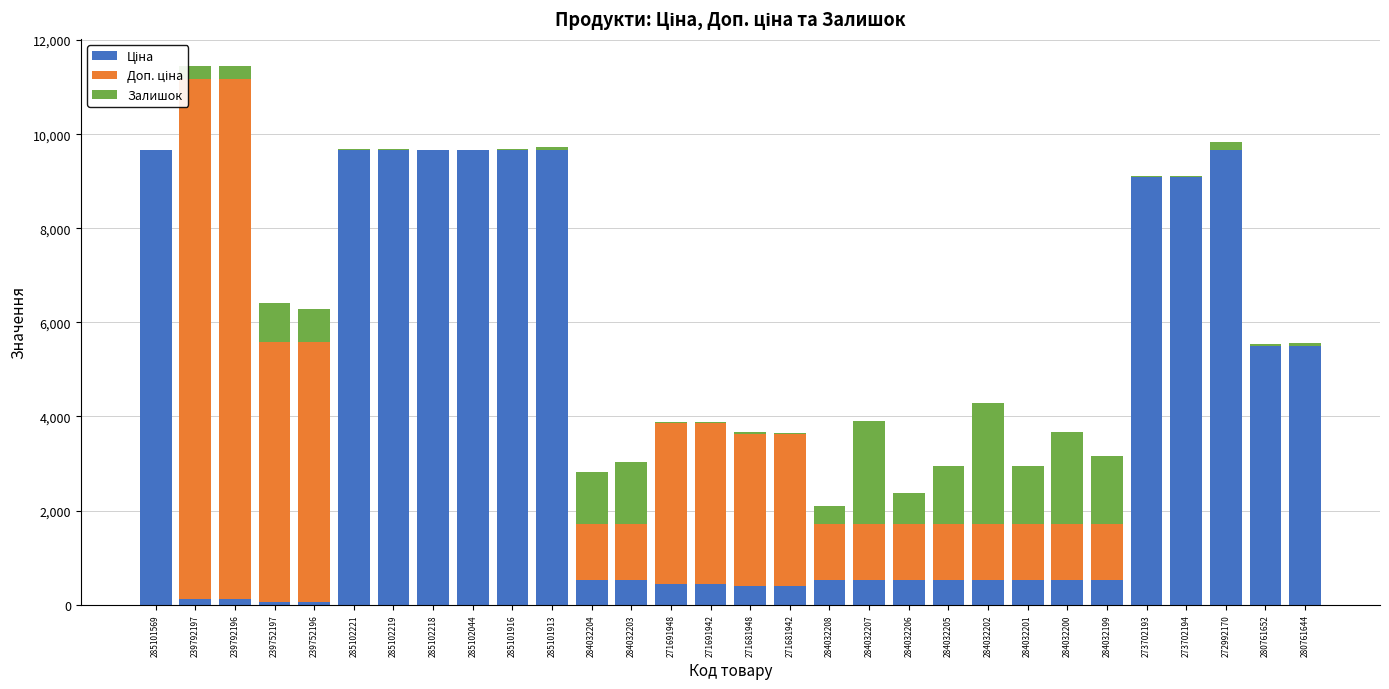

How many data points in Залишок are above 168?

14